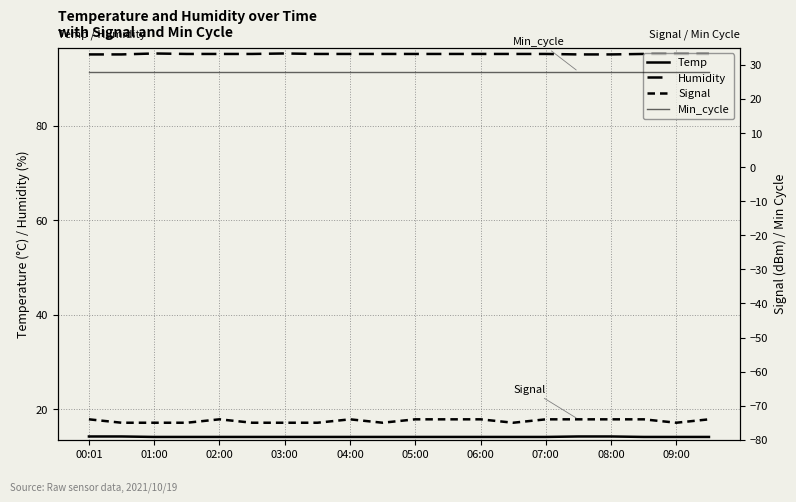

At which category does Humidity reach its first local peak?

01:00